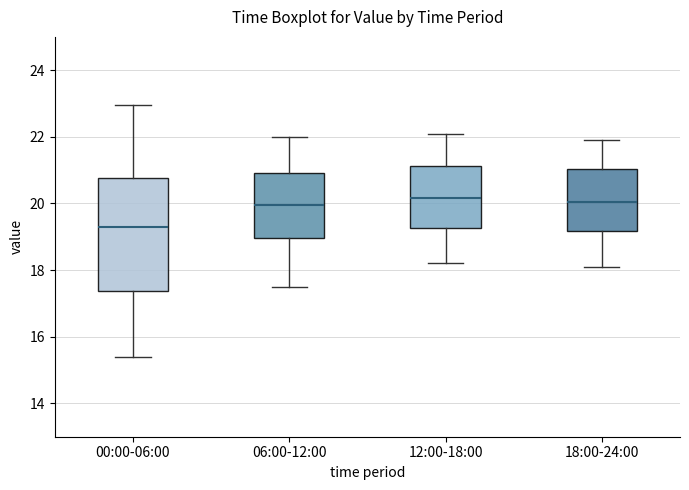

Reading left to right, read every box against the y-axis: the position of its median line, the range the box covers, and the ends of its whiskers. The values are not printed on the chart, so give them approximately, as read against the axis.

00:00-06:00: median 19.4, box 17.4 to 20.8, whiskers 15.4 to 23.0
06:00-12:00: median 20.0, box 19.0 to 21.0, whiskers 17.6 to 22.0
12:00-18:00: median 20.2, box 19.2 to 21.2, whiskers 18.2 to 22.2
18:00-24:00: median 20.0, box 19.2 to 21.0, whiskers 18.2 to 22.0